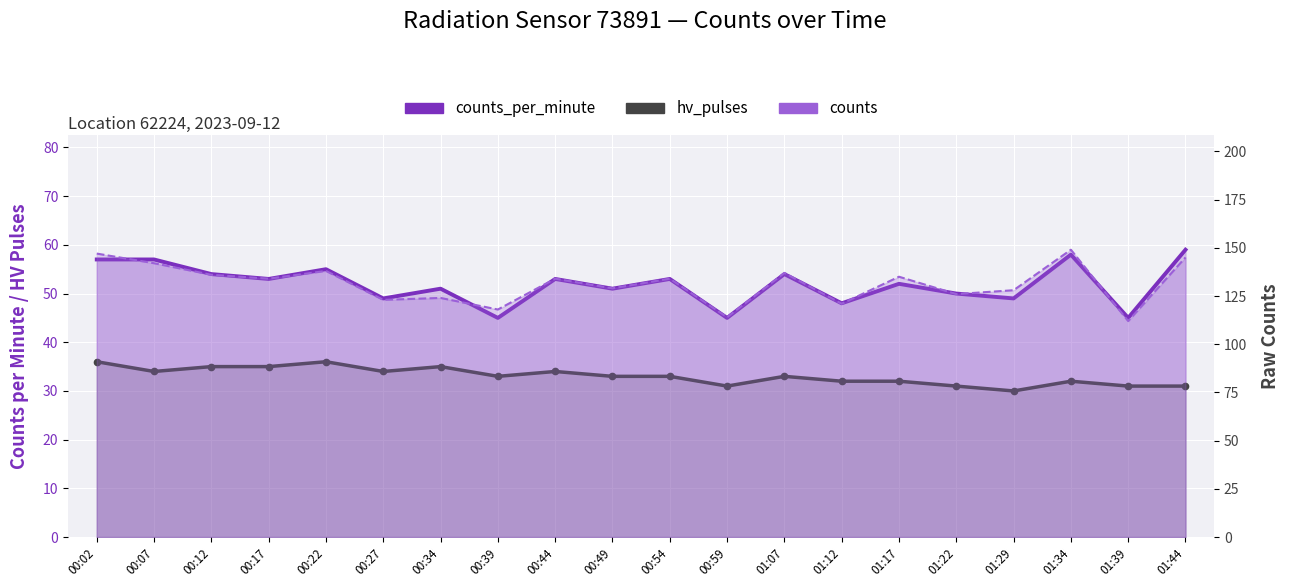

What is the lowest value of the counts_per_minute series?

45